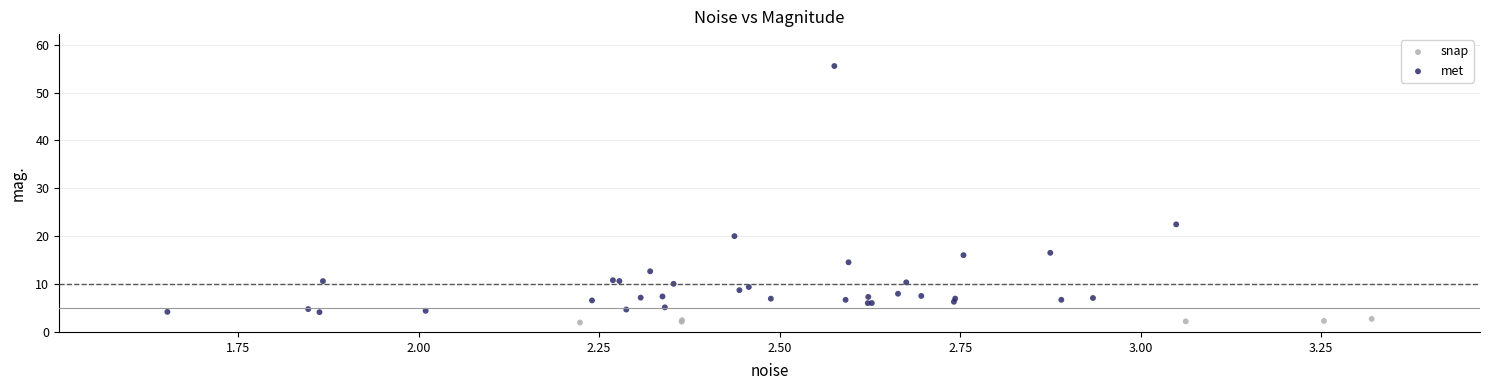

Which series reaches the minimum Y coordinate?

snap